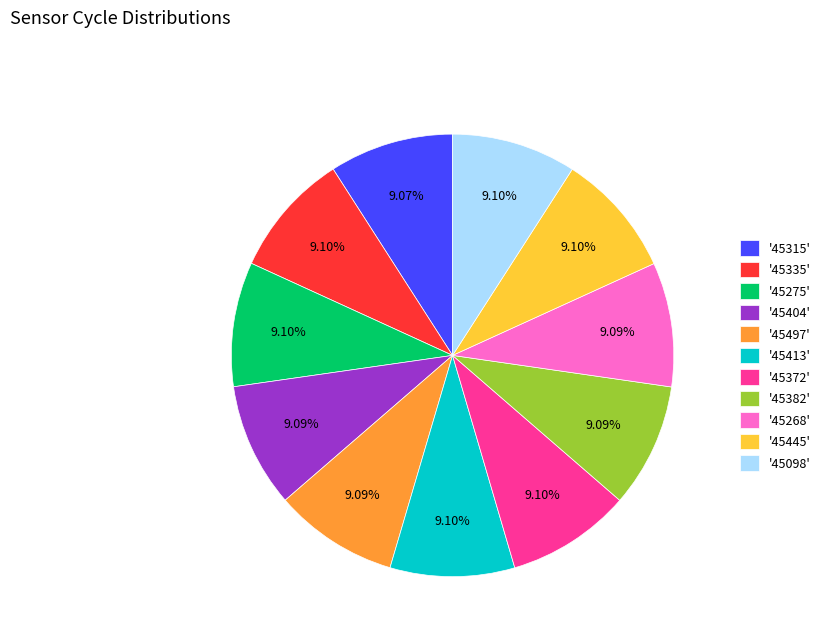

Approximately how many times larger is the value at '45497' compared to '45335'?

1.0